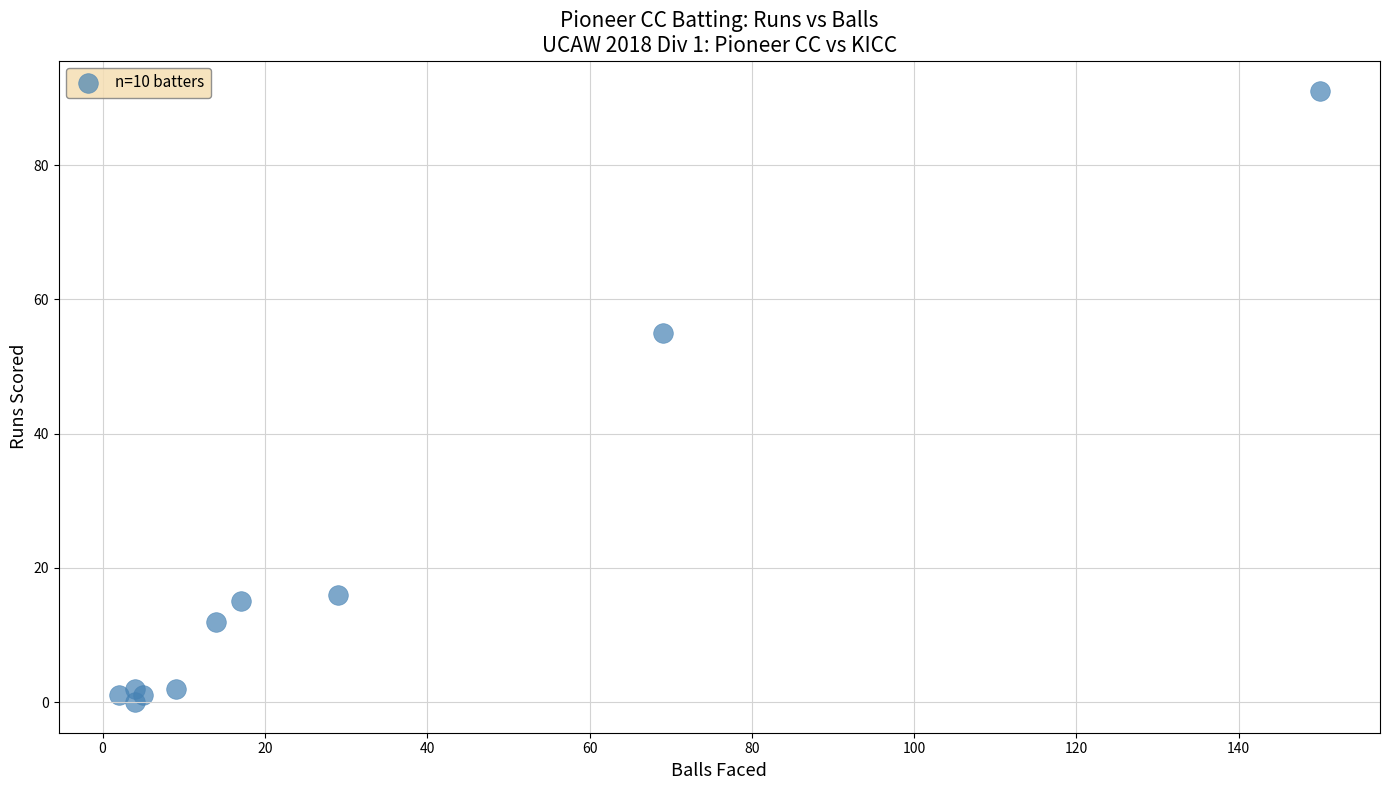

What Y value in the scatter plot is closest to 45?

55